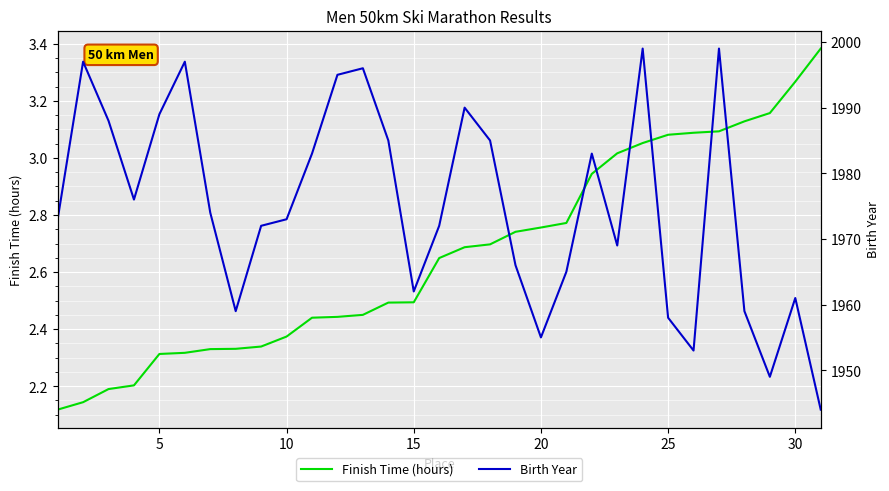

What is the sum of all Finish Time (hours) values?

82.5